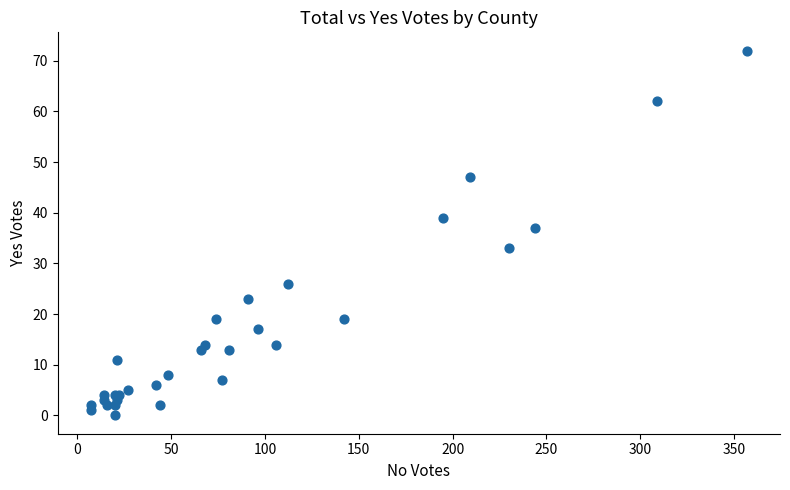

What Y value in the scatter plot is closest to 36?

37